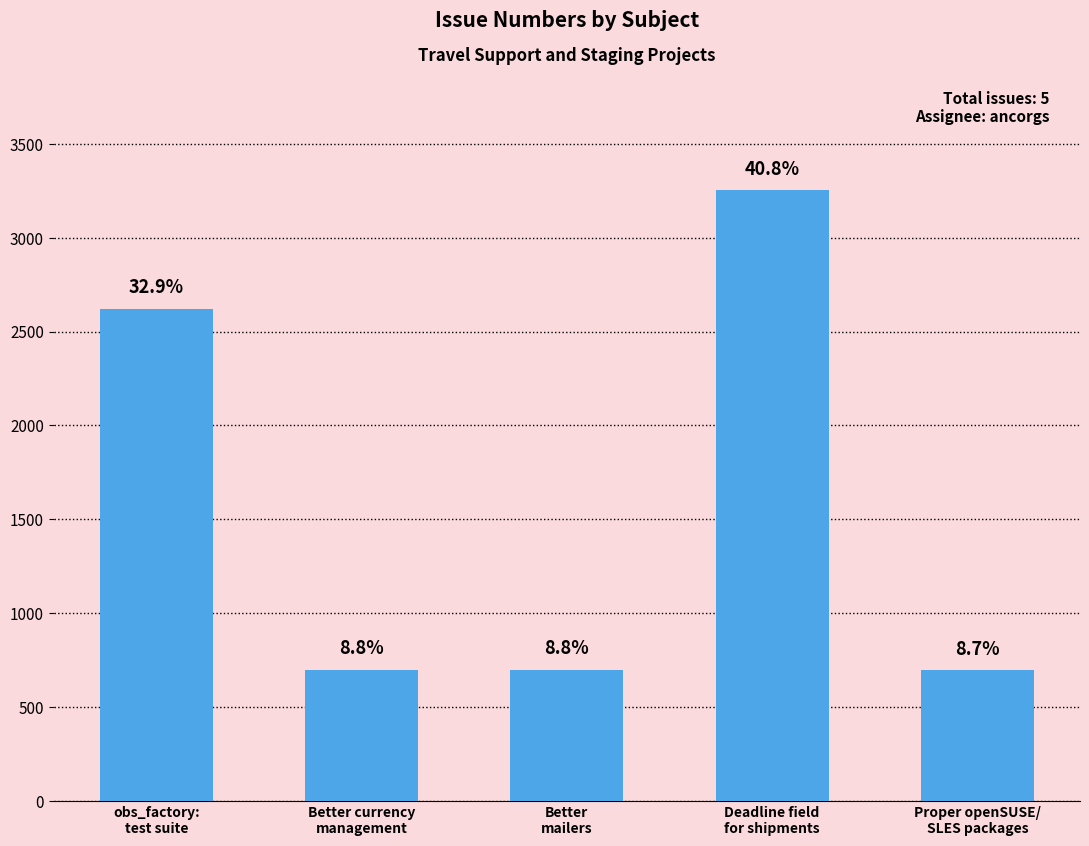

How many bars are there in total?

5